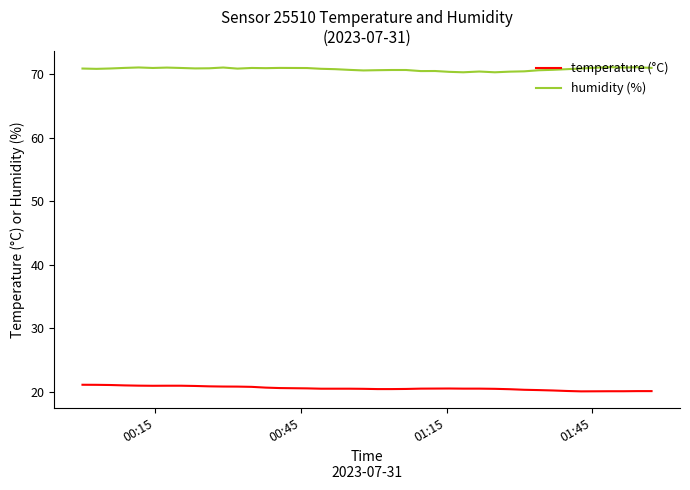

What is the maximum value for temperature (°C)?

21.1